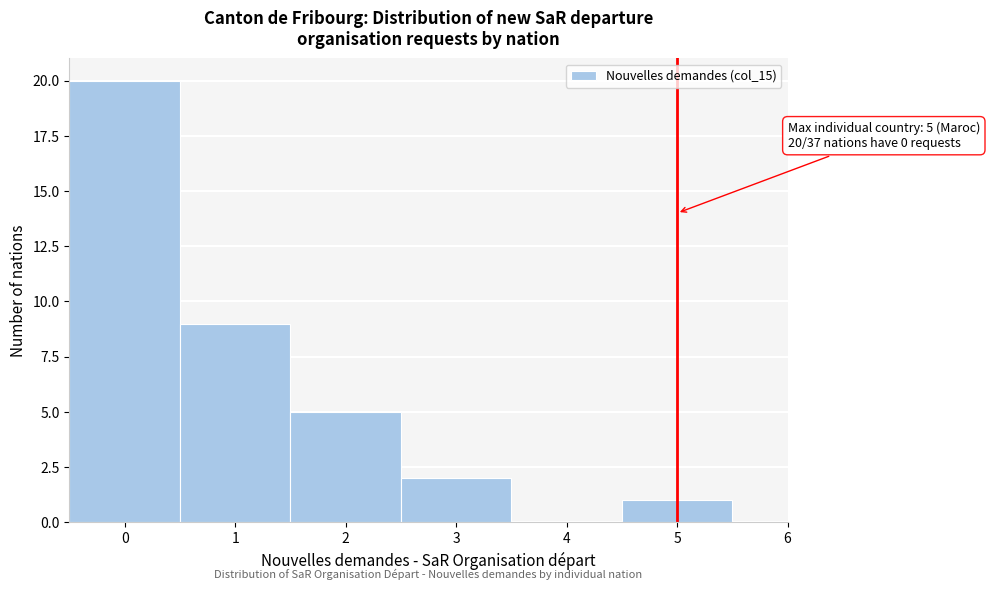

Over which range of the x-axis is the bar tallest?

-0.5 to 0.5